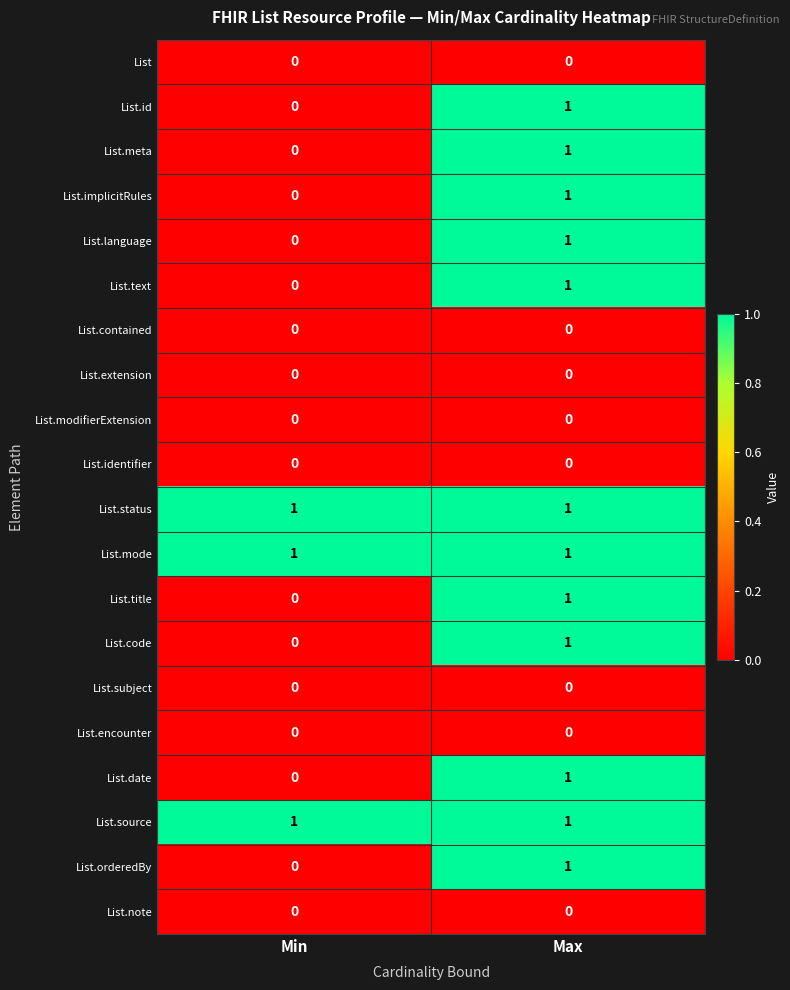

Rank the categories by List.text value from lowest to highest.

Min, Max